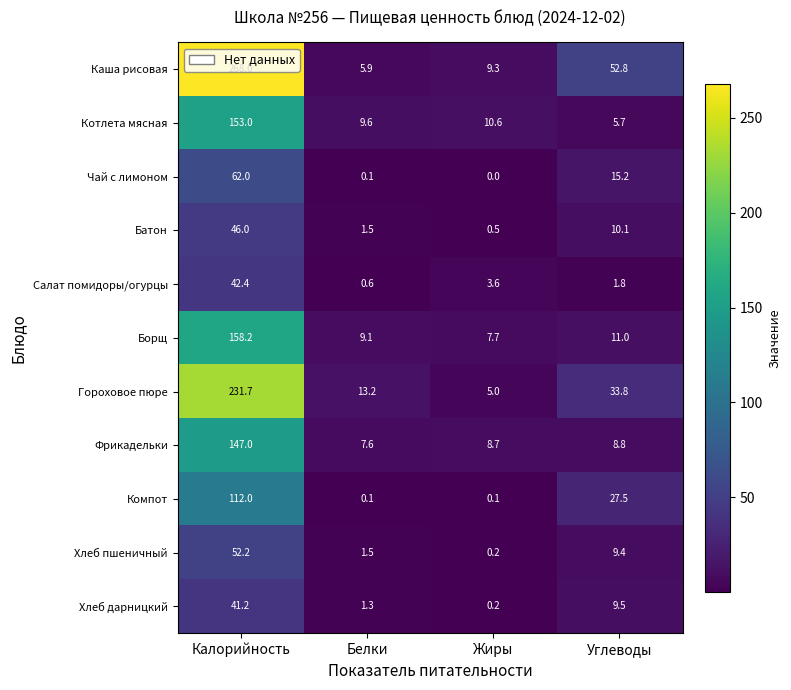

What is the minimum value for Котлета мясная?

5.7